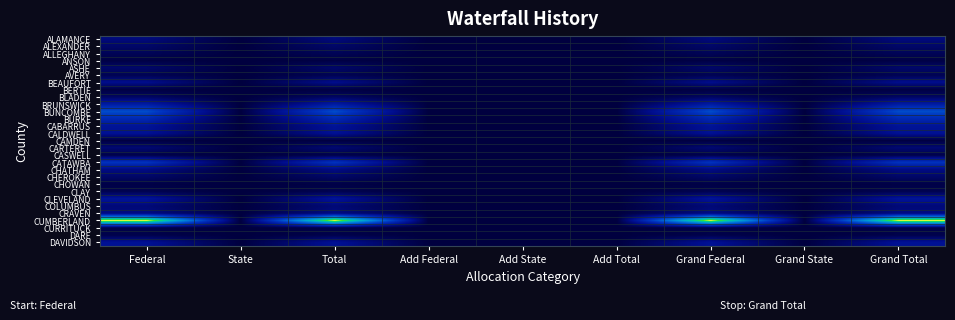

Reading left to right, transcribe all the data shown in this chart.

ALAMANCE: Federal=5373	State=0	Total=5373	Add Federal=0	Add State=0	Add Total=0	Grand Federal=5373	Grand State=0	Grand Total=5373
ALEXANDER: Federal=3701	State=0	Total=3701	Add Federal=0	Add State=0	Add Total=0	Grand Federal=3701	Grand State=0	Grand Total=3701
ALLEGHANY: Federal=2179	State=0	Total=2179	Add Federal=0	Add State=0	Add Total=0	Grand Federal=2179	Grand State=0	Grand Total=2179
ANSON: Federal=507	State=0	Total=507	Add Federal=0	Add State=0	Add Total=0	Grand Federal=507	Grand State=0	Grand Total=507
ASHE: Federal=3797	State=0	Total=3797	Add Federal=0	Add State=0	Add Total=0	Grand Federal=3797	Grand State=0	Grand Total=3797
AVERY: Federal=1727	State=0	Total=1727	Add Federal=0	Add State=0	Add Total=0	Grand Federal=1727	Grand State=0	Grand Total=1727
BEAUFORT: Federal=6881	State=0	Total=6881	Add Federal=0	Add State=0	Add Total=0	Grand Federal=6881	Grand State=0	Grand Total=6881
BERTIE: Federal=398	State=0	Total=398	Add Federal=0	Add State=0	Add Total=0	Grand Federal=398	Grand State=0	Grand Total=398
BLADEN: Federal=3112	State=0	Total=3112	Add Federal=0	Add State=0	Add Total=0	Grand Federal=3112	Grand State=0	Grand Total=3112
BRUNSWICK: Federal=10280	State=0	Total=10280	Add Federal=0	Add State=0	Add Total=0	Grand Federal=10280	Grand State=0	Grand Total=10280
BUNCOMBE: Federal=19327	State=0	Total=19327	Add Federal=0	Add State=0	Add Total=0	Grand Federal=19327	Grand State=0	Grand Total=19327
BURKE: Federal=13337	State=0	Total=13337	Add Federal=0	Add State=0	Add Total=0	Grand Federal=13337	Grand State=0	Grand Total=13337
CABARRUS: Federal=8375	State=0	Total=8375	Add Federal=0	Add State=0	Add Total=0	Grand Federal=8375	Grand State=0	Grand Total=8375
CALDWELL: Federal=7923	State=0	Total=7923	Add Federal=0	Add State=0	Add Total=0	Grand Federal=7923	Grand State=0	Grand Total=7923
CAMDEN: Federal=288	State=0	Total=288	Add Federal=0	Add State=0	Add Total=0	Grand Federal=288	Grand State=0	Grand Total=288
CARTERET: Federal=4578	State=0	Total=4578	Add Federal=0	Add State=0	Add Total=0	Grand Federal=4578	Grand State=0	Grand Total=4578
CASWELL: Federal=905	State=0	Total=905	Add Federal=0	Add State=0	Add Total=0	Grand Federal=905	Grand State=0	Grand Total=905
CATAWBA: Federal=15558	State=0	Total=15558	Add Federal=0	Add State=0	Add Total=0	Grand Federal=15558	Grand State=0	Grand Total=15558
CHATHAM: Federal=5976	State=0	Total=5976	Add Federal=0	Add State=0	Add Total=0	Grand Federal=5976	Grand State=0	Grand Total=5976
CHEROKEE: Federal=3523	State=0	Total=3523	Add Federal=0	Add State=0	Add Total=0	Grand Federal=3523	Grand State=0	Grand Total=3523
CHOWAN: Federal=713	State=0	Total=713	Add Federal=0	Add State=0	Add Total=0	Grand Federal=713	Grand State=0	Grand Total=713
CLAY: Federal=1631	State=0	Total=1631	Add Federal=0	Add State=0	Add Total=0	Grand Federal=1631	Grand State=0	Grand Total=1631
CLEVELAND: Federal=8745	State=0	Total=8745	Add Federal=0	Add State=0	Add Total=0	Grand Federal=8745	Grand State=0	Grand Total=8745
COLUMBUS: Federal=4866	State=0	Total=4866	Add Federal=0	Add State=0	Add Total=0	Grand Federal=4866	Grand State=0	Grand Total=4866
CRAVEN: Federal=5990	State=0	Total=5990	Add Federal=0	Add State=0	Add Total=0	Grand Federal=5990	Grand State=0	Grand Total=5990
CUMBERLAND: Federal=45042	State=0	Total=45042	Add Federal=0	Add State=0	Add Total=0	Grand Federal=45042	Grand State=0	Grand Total=45042
CURRITUCK: Federal=987	State=0	Total=987	Add Federal=0	Add State=0	Add Total=0	Grand Federal=987	Grand State=0	Grand Total=987
DARE: Federal=1124	State=0	Total=1124	Add Federal=0	Add State=0	Add Total=0	Grand Federal=1124	Grand State=0	Grand Total=1124
DAVIDSON: Federal=7950	State=0	Total=7950	Add Federal=0	Add State=0	Add Total=0	Grand Federal=7950	Grand State=0	Grand Total=7950